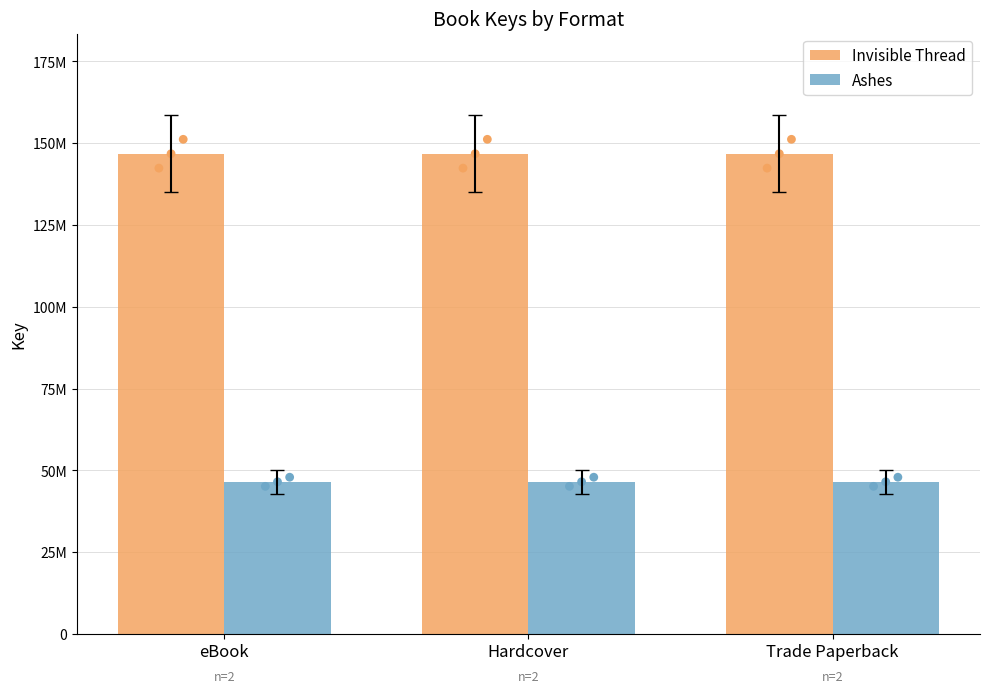

What is the total value across all series at eBook?

193303813